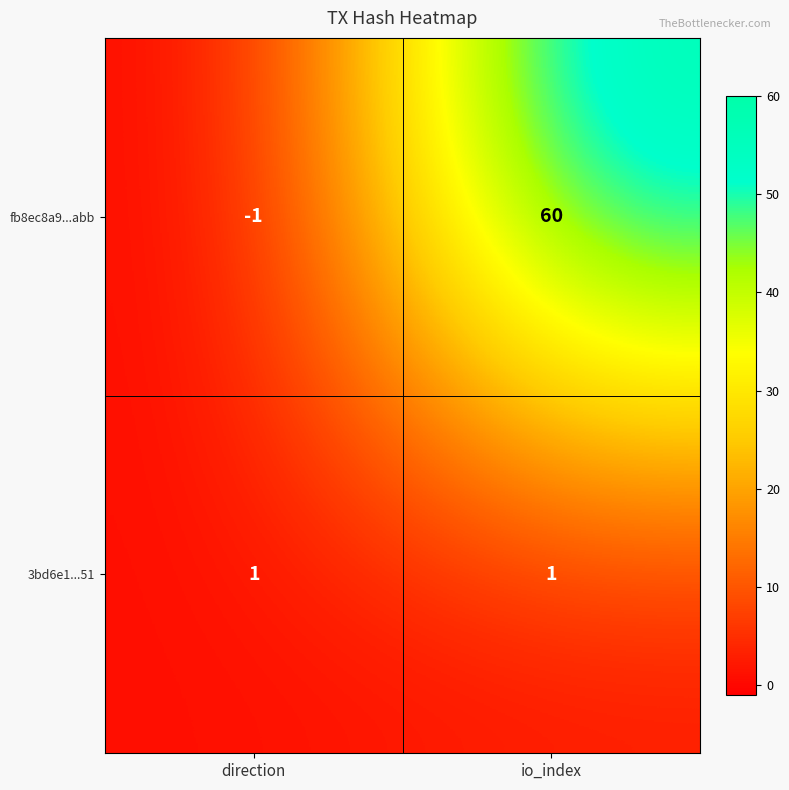

At direction, list the series in order from largest to smallest.

3bd6e1...51, fb8ec8a9...abb